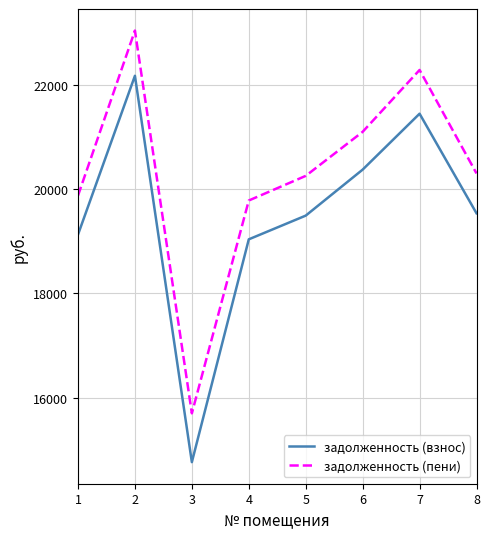

True or false: задолженность (взнос) and задолженность (пени) cross at least once.

False